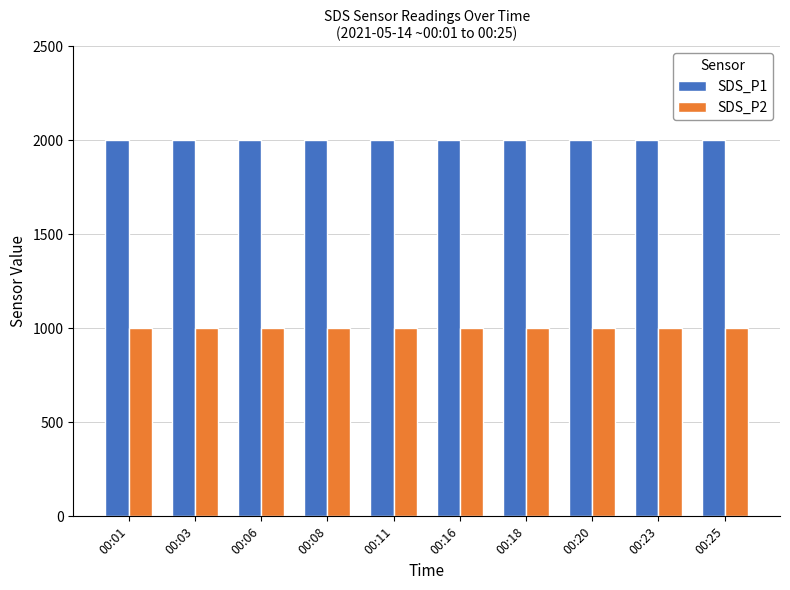

What value does the SDS_P1 series have at 00:11?

1999.9